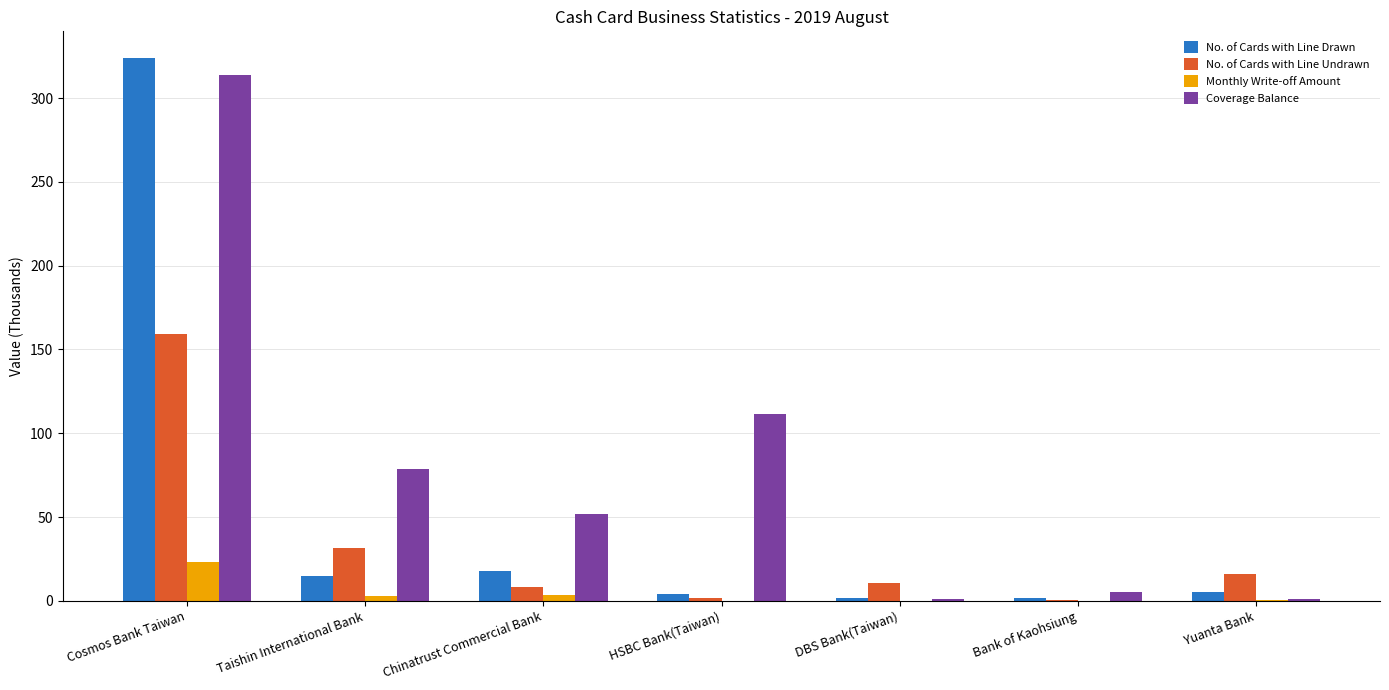

True or false: Coverage Balance has a value of 111.8 at HSBC Bank(Taiwan).

True